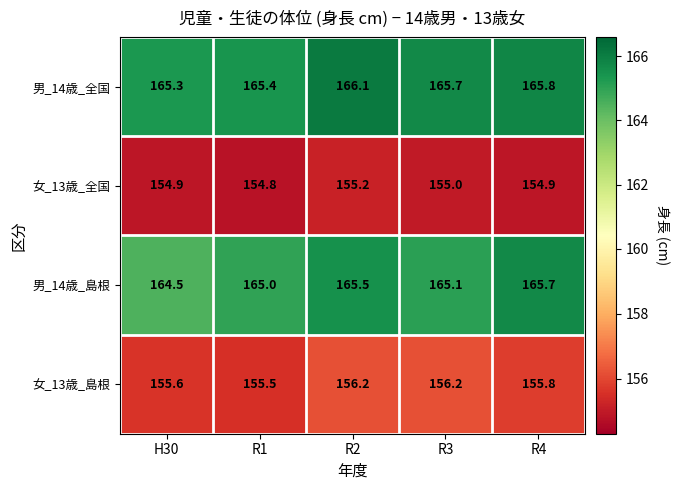

Reading right to left, transcribe all the data shown in this chart.

男_14歳_全国: 165.8	165.7	166.1	165.4	165.3
女_13歳_全国: 154.9	155.0	155.2	154.8	154.9
男_14歳_島根: 165.7	165.1	165.5	165.0	164.5
女_13歳_島根: 155.8	156.2	156.2	155.5	155.6